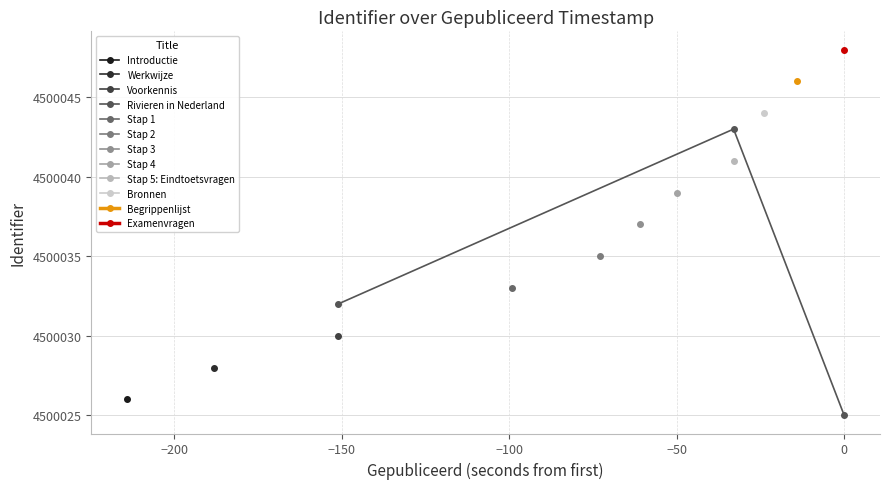

What is the value of the Rivieren in Nederland point at the 3rd from the left?

4500025